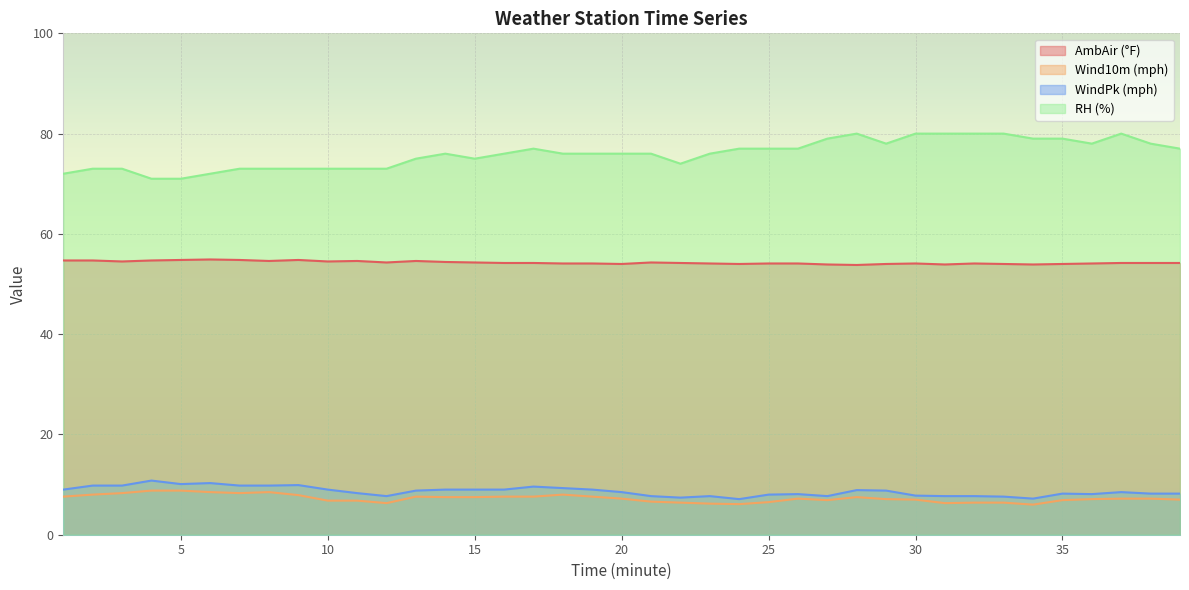

What is the value of the Wind10m (mph) point at the 26th from the left?

7.2